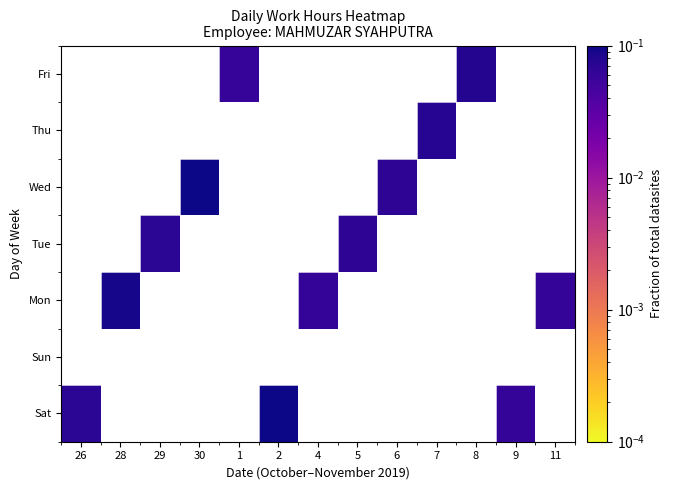

Rank the series at 4 from lowest to highest value.

Sat, Sun, Mon, Tue, Wed, Thu, Fri